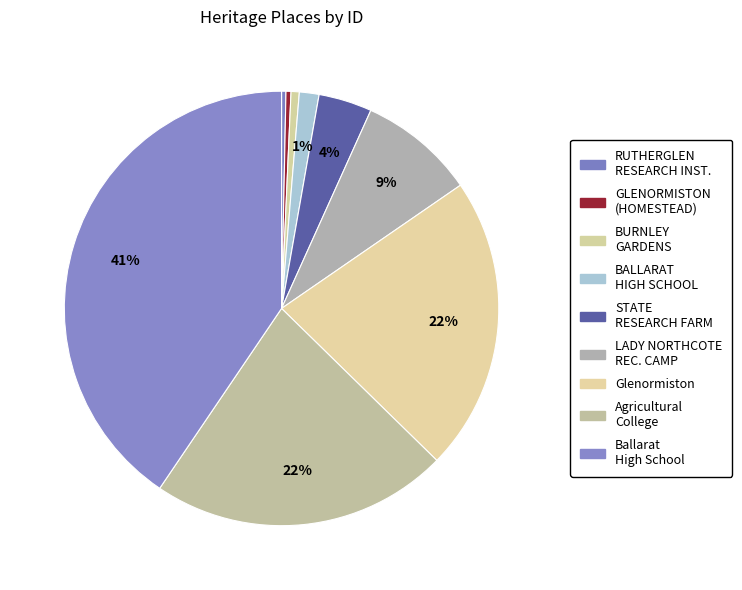

How many segments does this pie chart have?

9